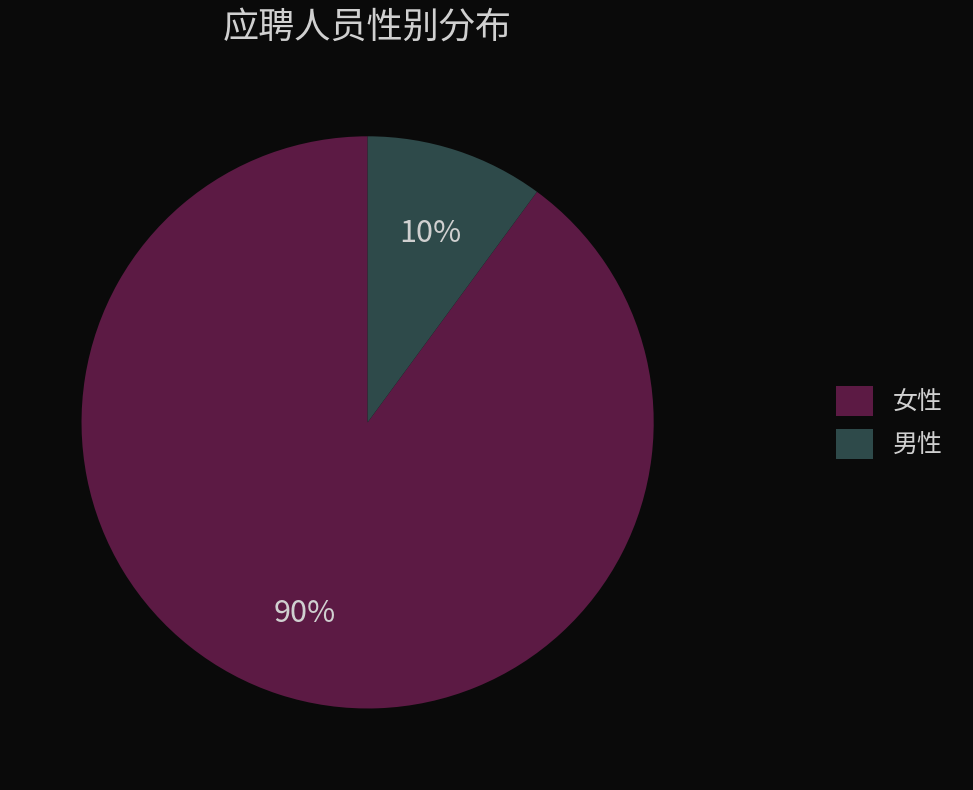

Which has a higher value, 男性 or 女性?

女性